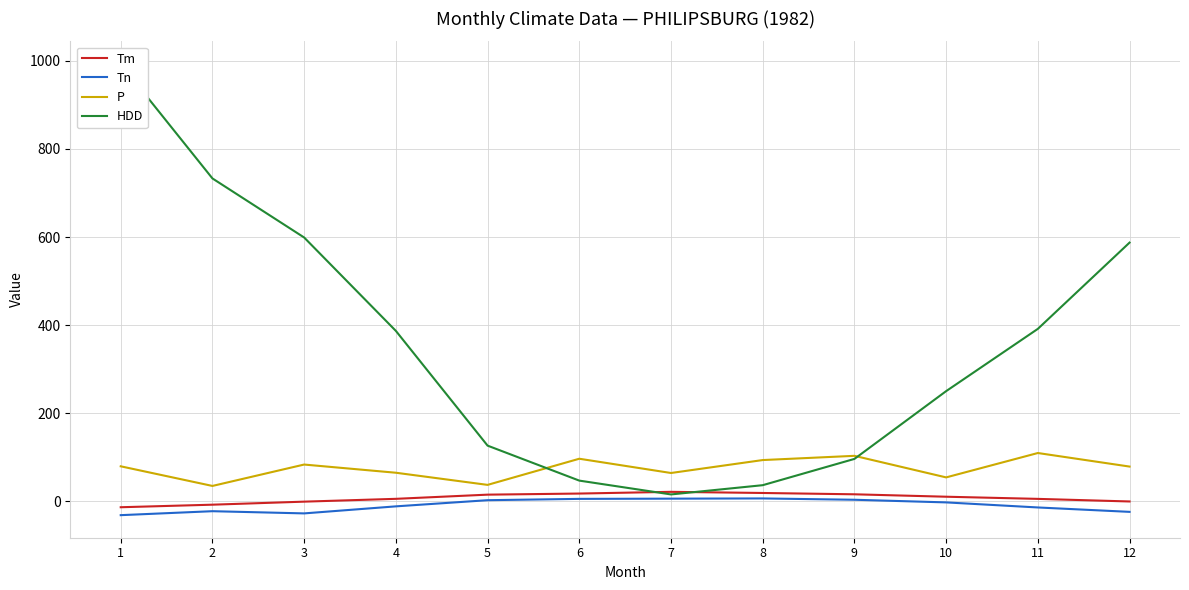

What is the maximum value for P?

109.2